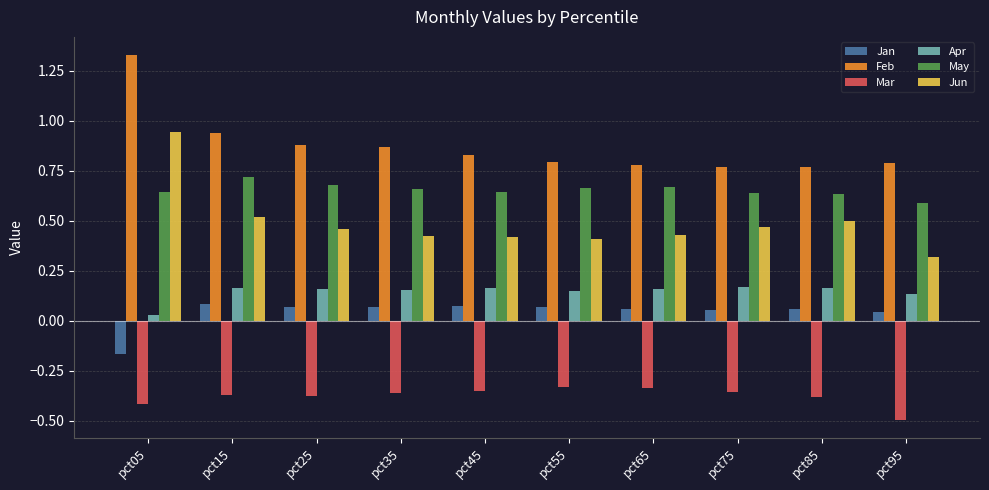

The Jun series shows 0.3 at pct95. True or false?

True